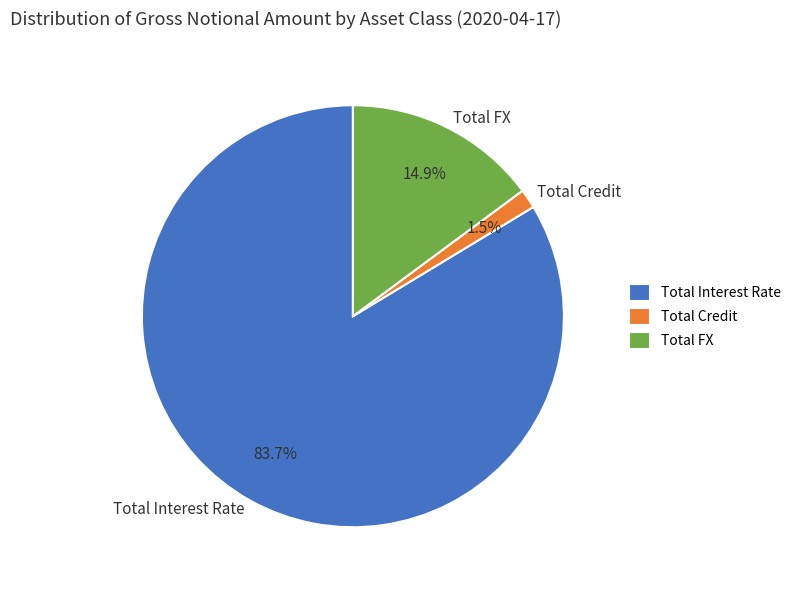

To the nearest percent, what is the average slice percentage?

33%